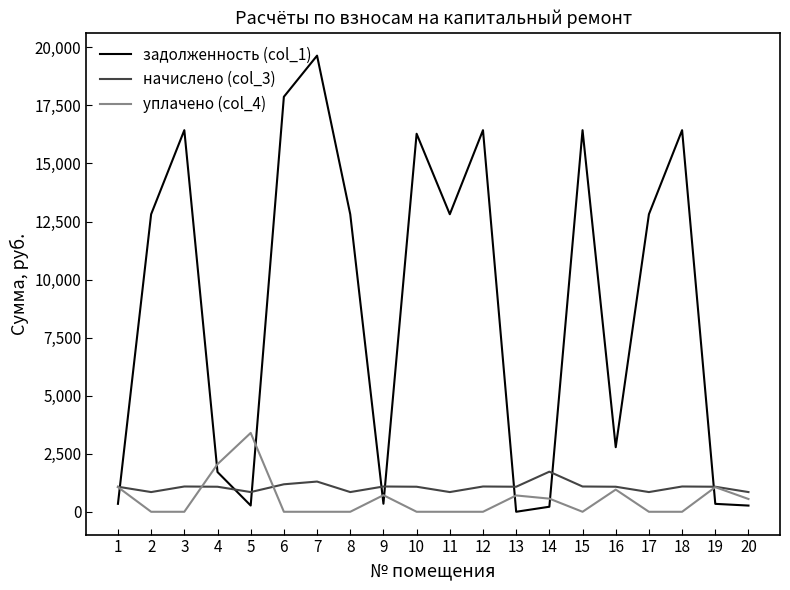

True or false: начислено (col_3) has more than 1 interior local peaks.

True